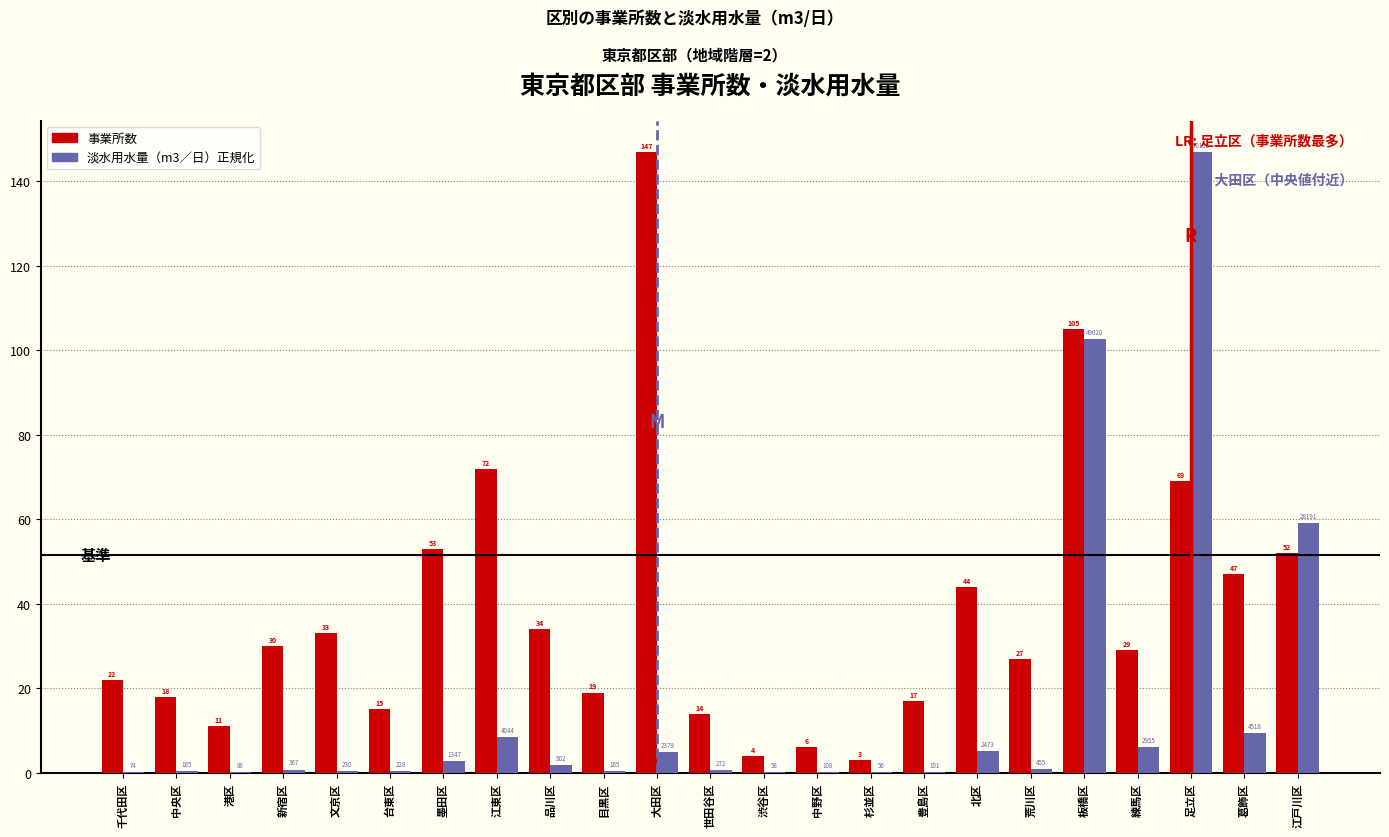

What is the maximum value shown in the chart?

147.0